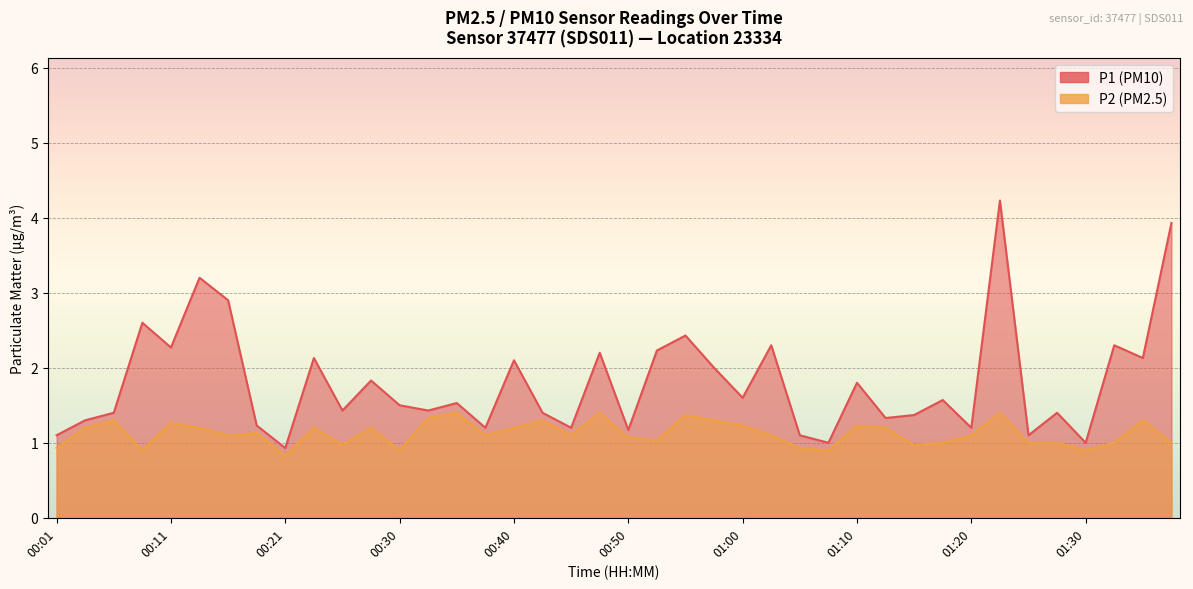

What is the total value across all series at 01:03?

3.4